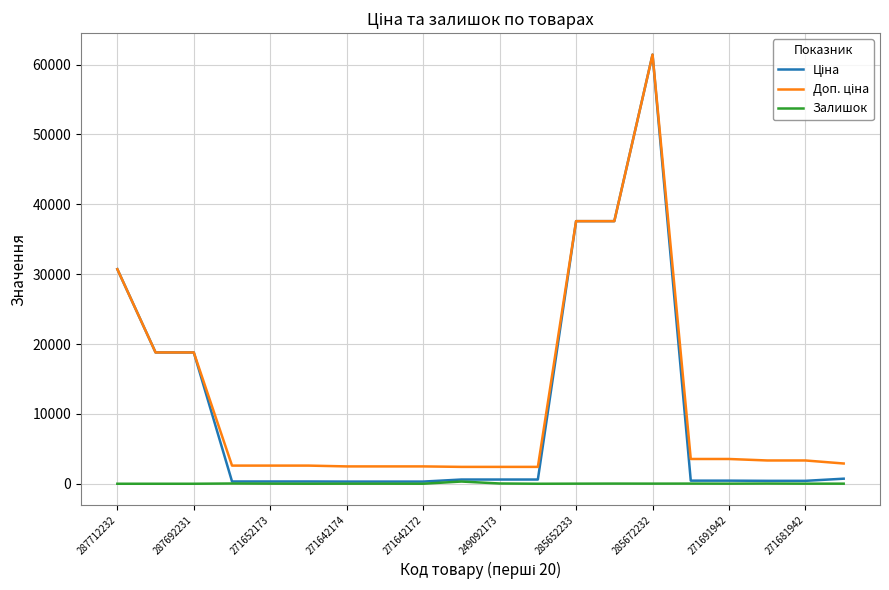

At which category is the sum across all series the highest?

285672232